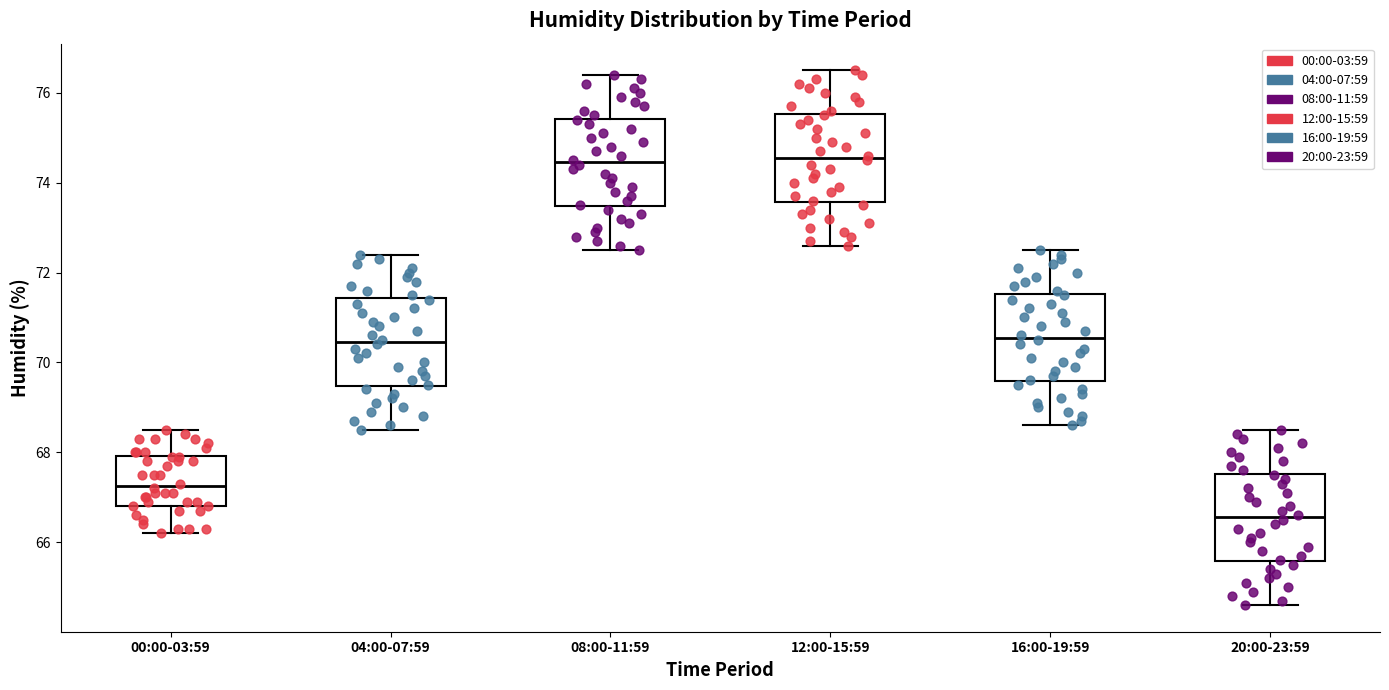

Where is the upper edge of the box for 20:00-23:59 on the y-axis? The values are not printed on the chart, so give them approximately, as read against the axis.

67.6